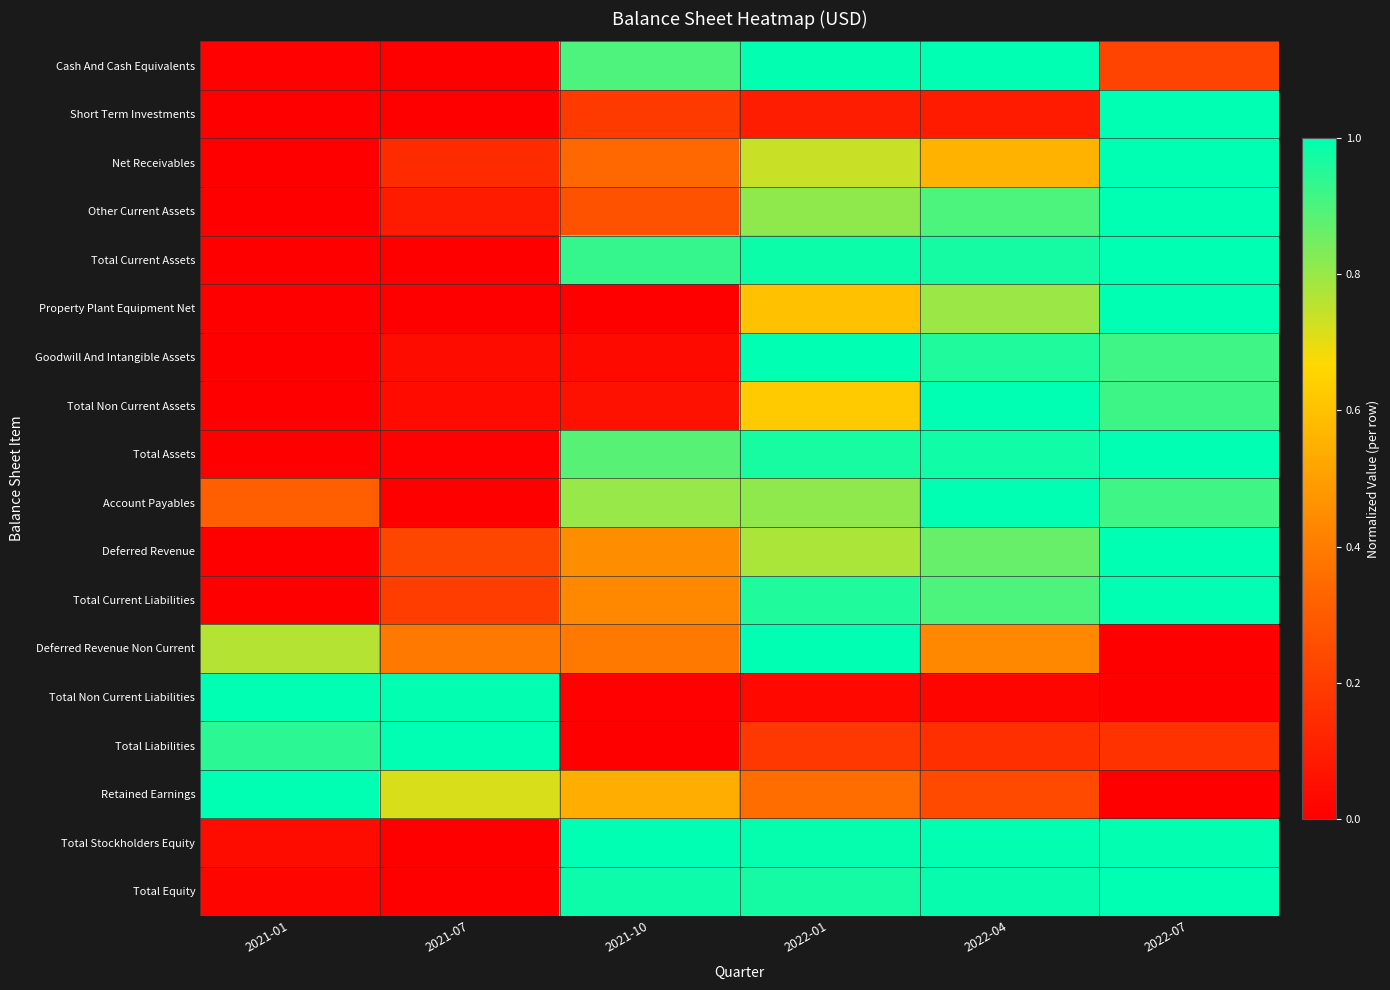

Which series changed the most between 2021-10 and 2022-04?

Total Non Current Assets